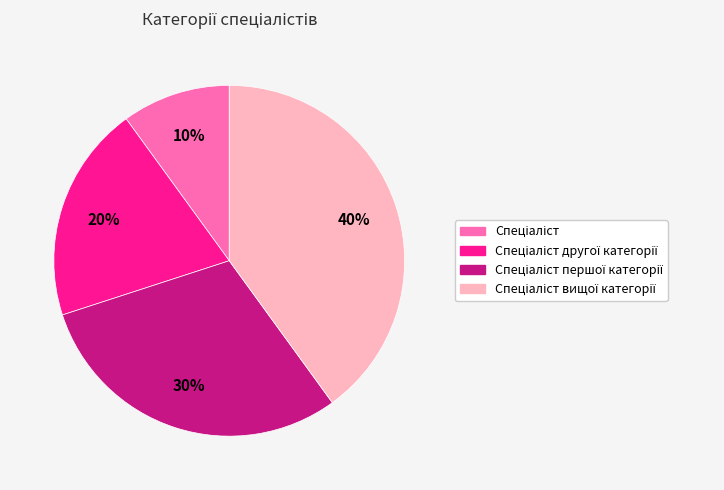

Does any single category account for the majority?

No